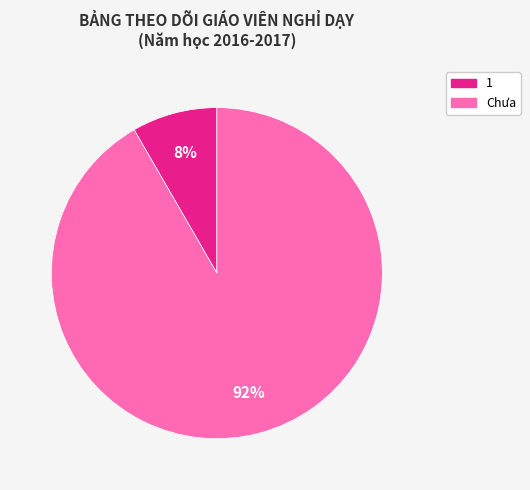

To the nearest percent, what percentage of the pie is 1?

8%